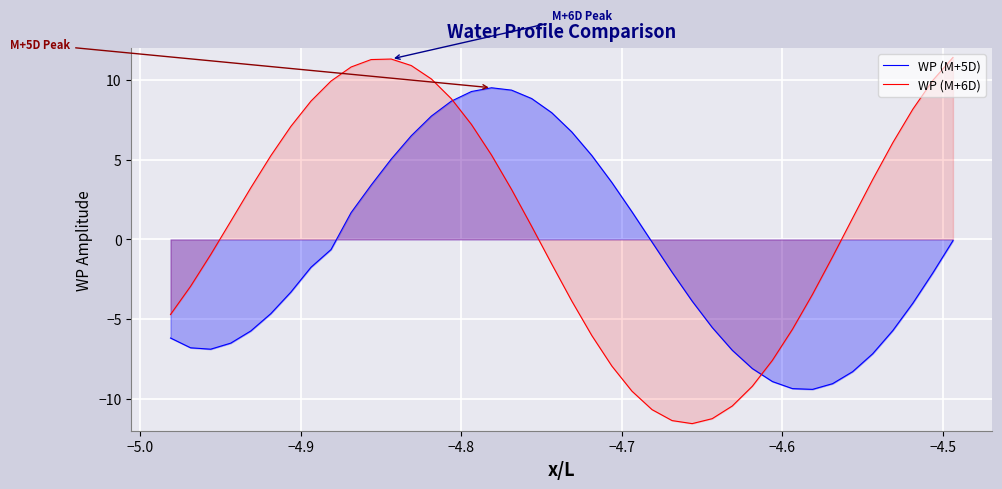

What are all the series names shown in the legend?

WP (M+5D), WP (M+6D)